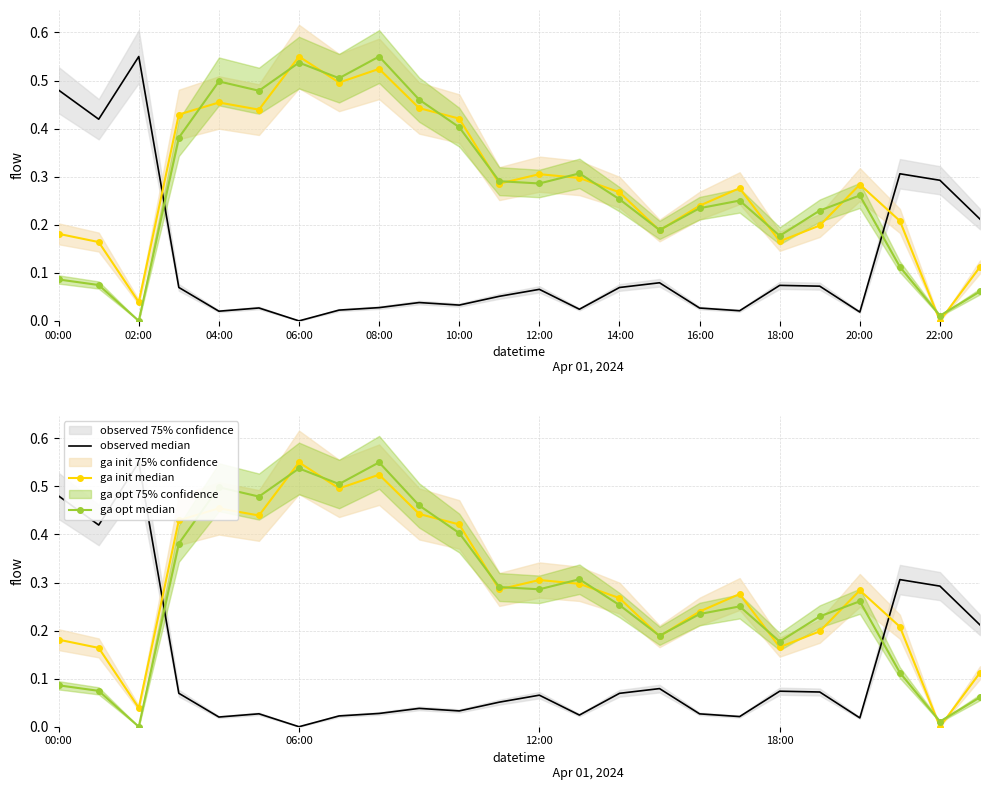

How many interior local peaks does the ga init median series have?

6